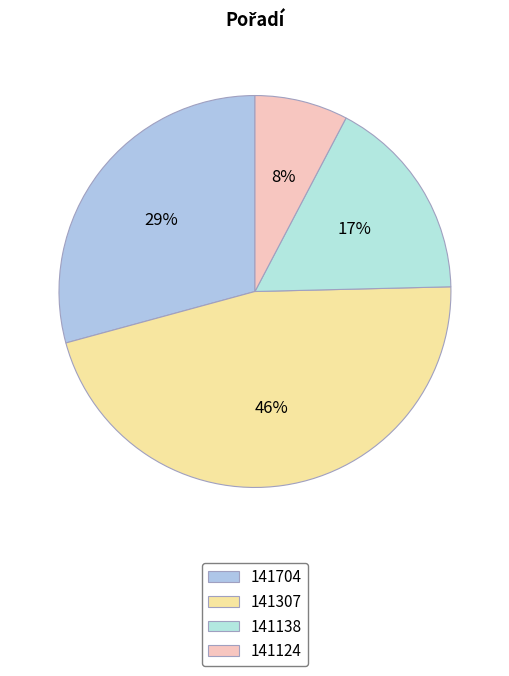

True or false: 141307 accounts for 46% of the total.

True